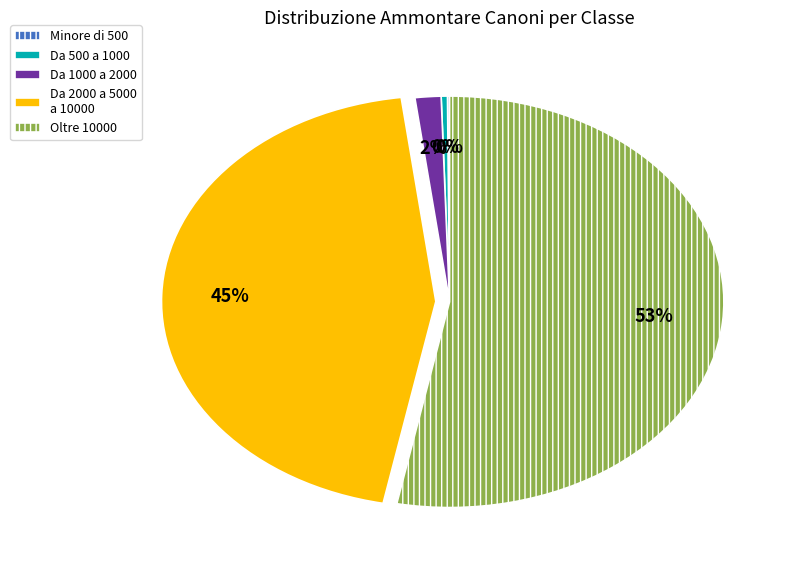

Which category has the biggest portion of the pie?

Oltre 10000